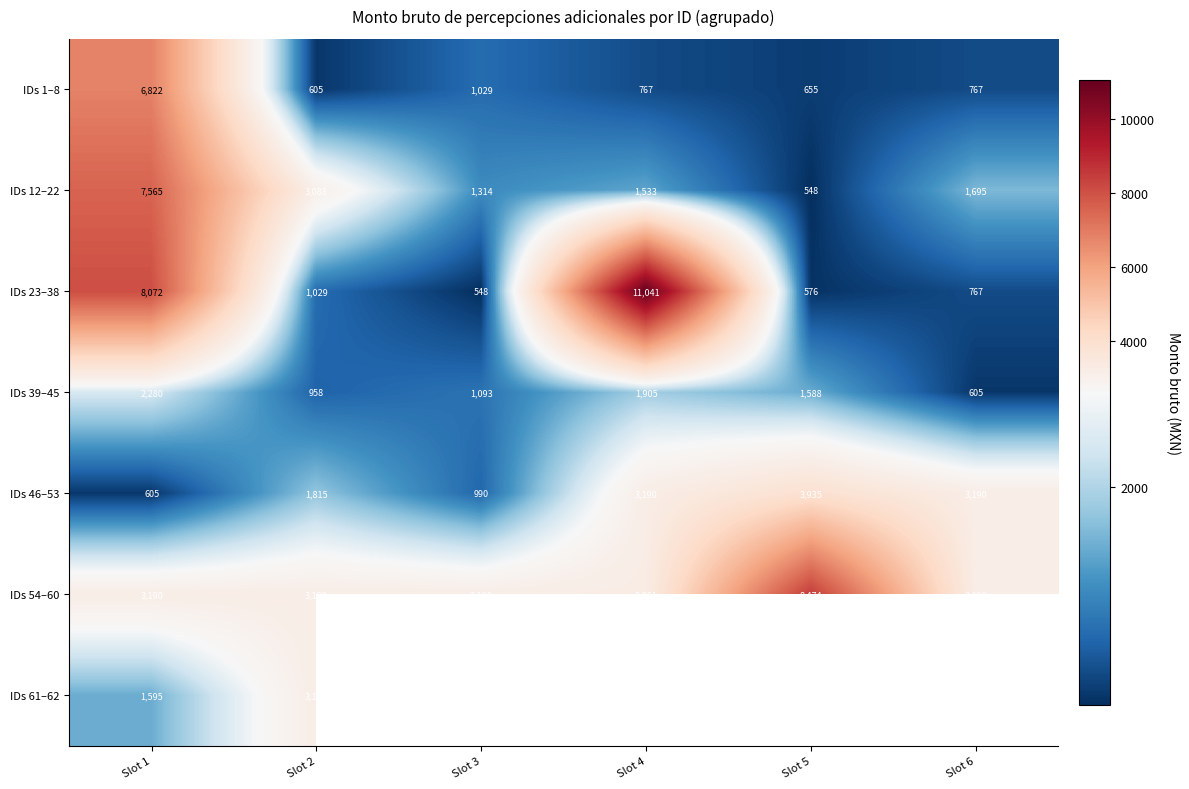

At which label does IDs 1–8 reach its peak?

Slot 1